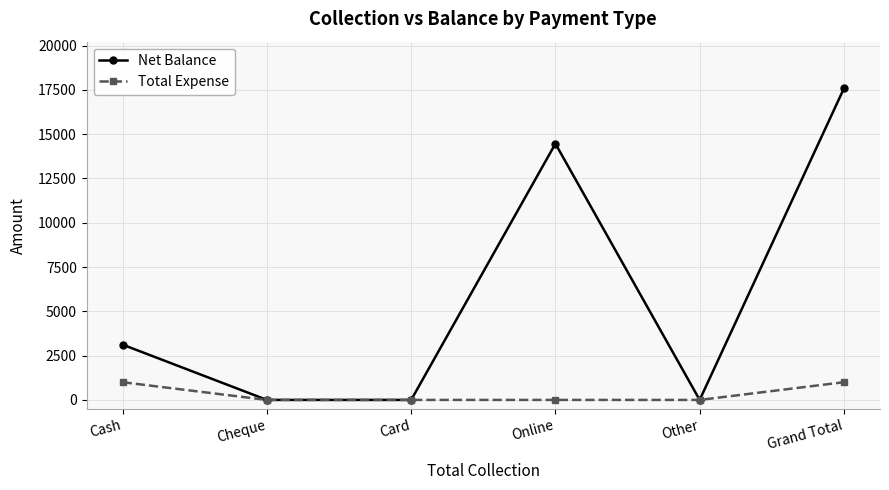

What is the label of the 6th point from the right?

Cash